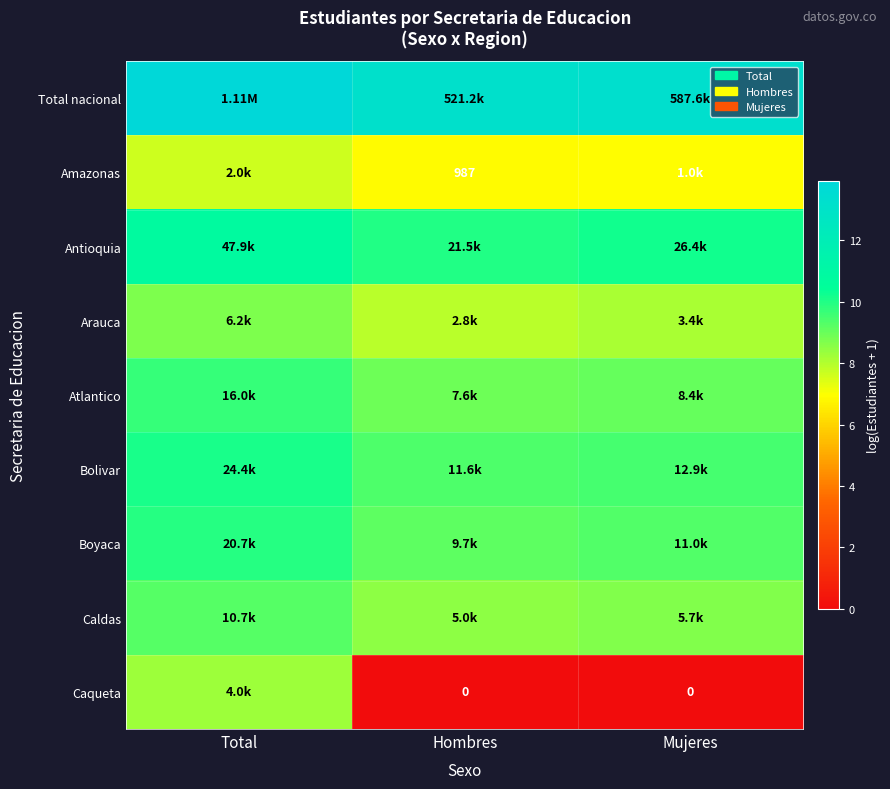

Between Mujeres and Hombres, which is larger?

Mujeres